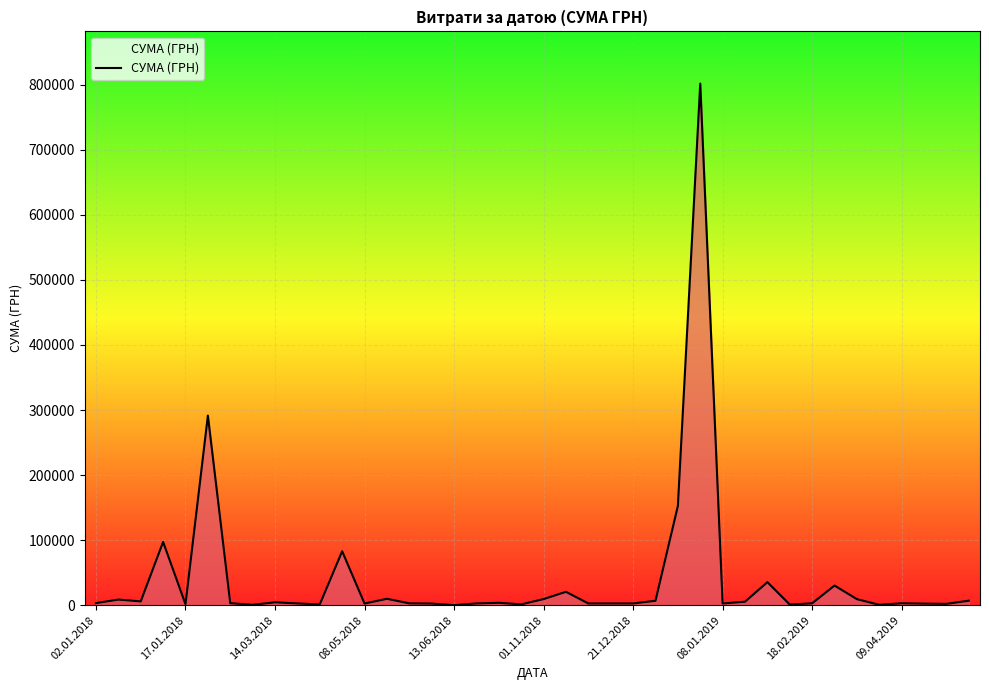

What is the difference between the maximum and minimum values?

801715.2